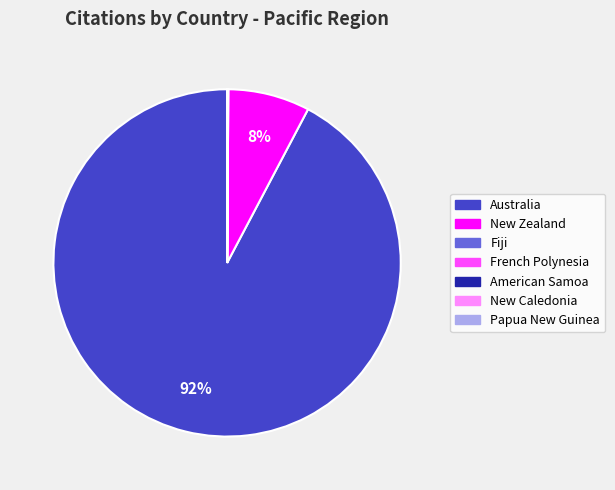

Does any single category account for the majority?

Yes